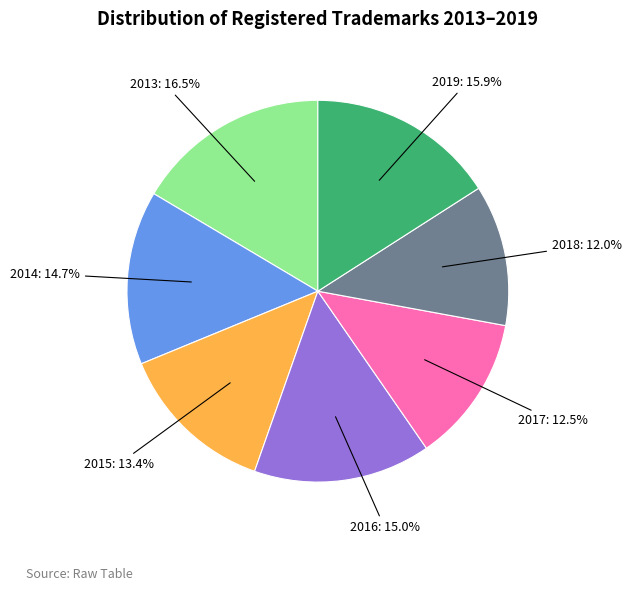

How many slices are in this pie chart?

7